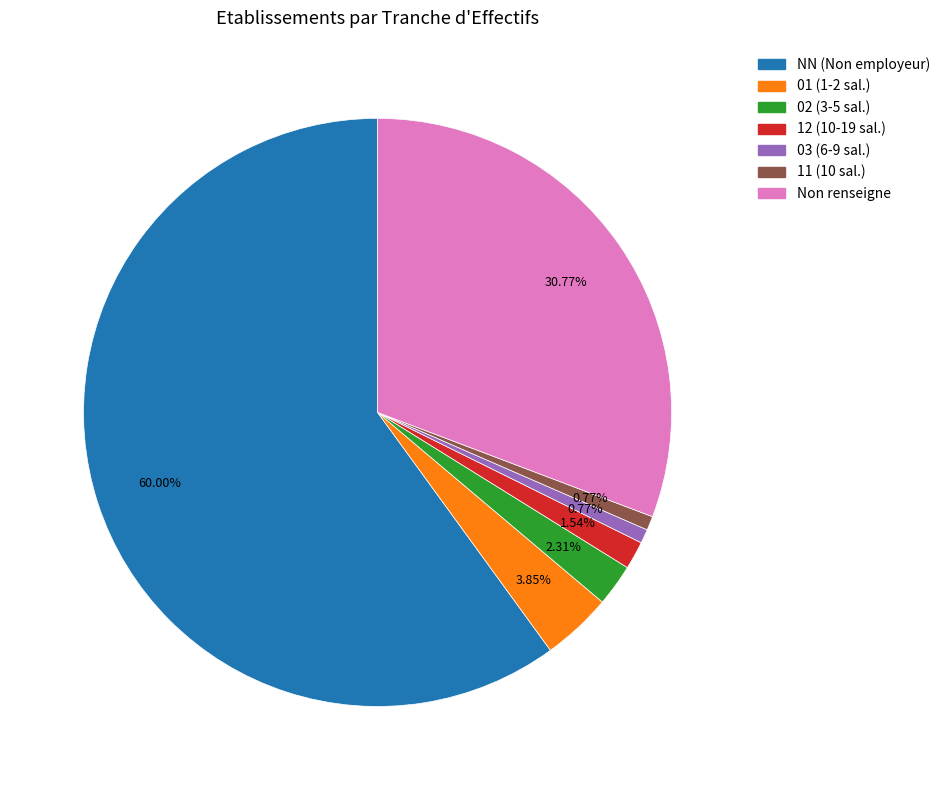

To the nearest percent, what is the average slice percentage?

14%